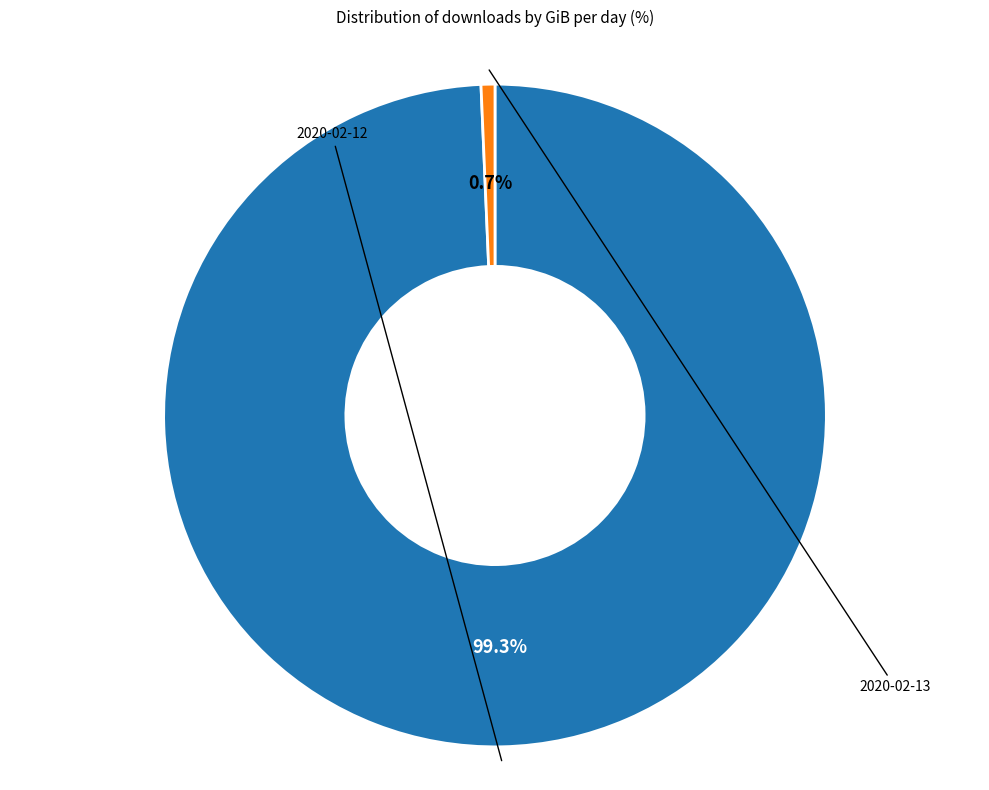

Does any single category account for the majority?

Yes